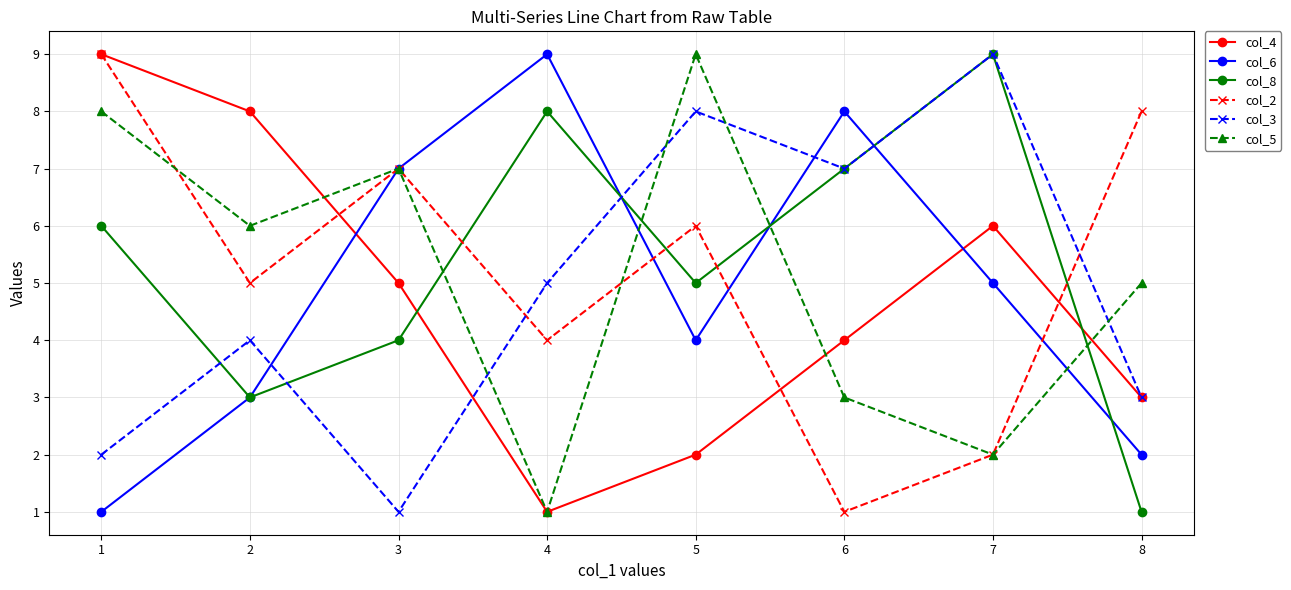

What is the sum of all col_2 values?

42